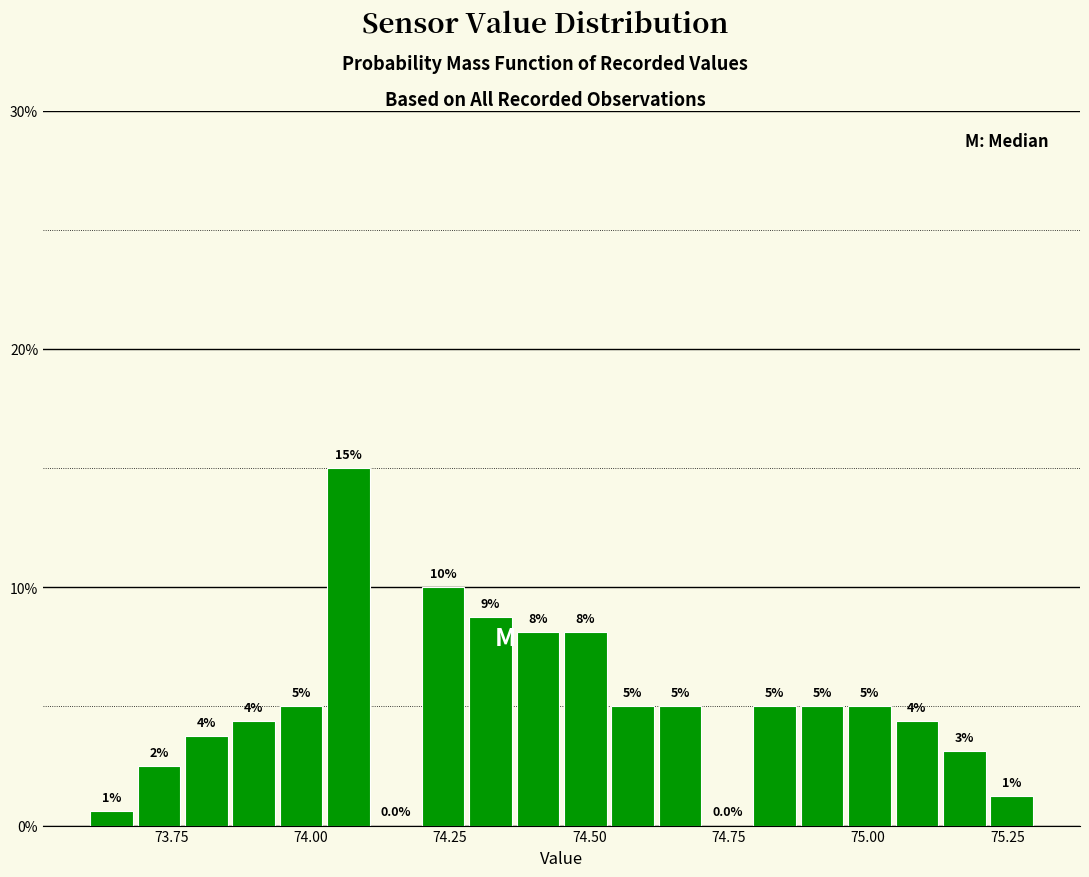

Around what value on the x-axis is the tallest bar? Give the approximate position of its centre, as read against the axis.

74.05